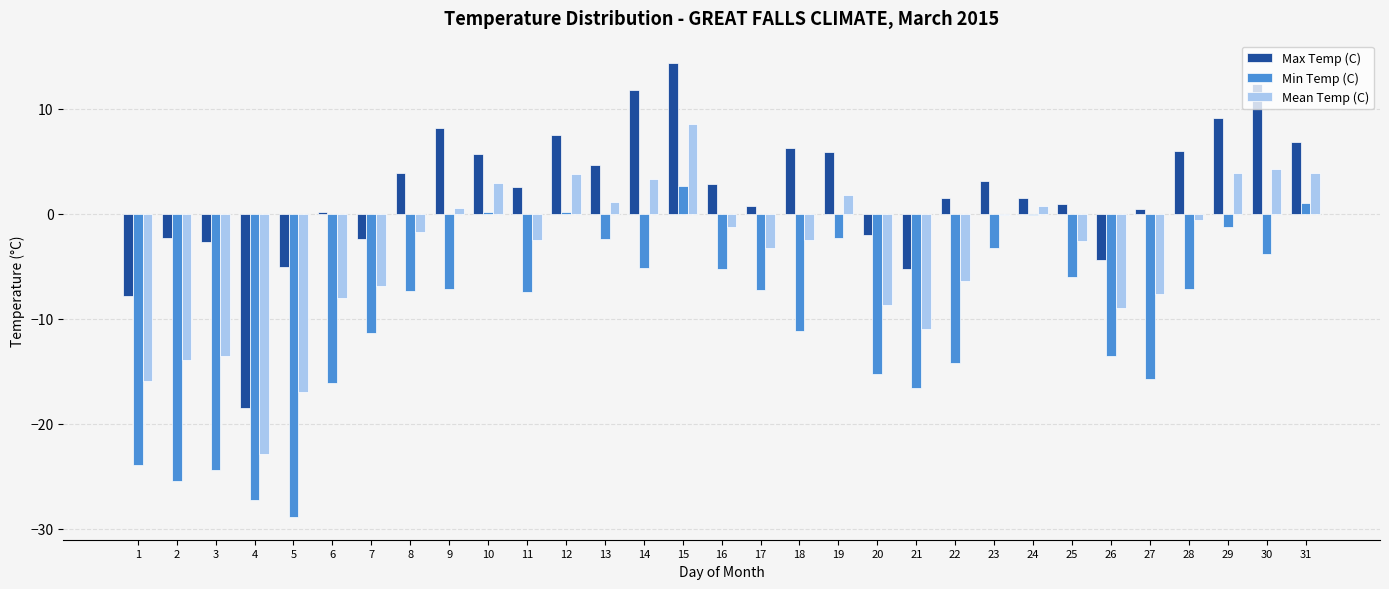

What is the difference between the Mean Temp (C) values at 19 and 22?

8.2